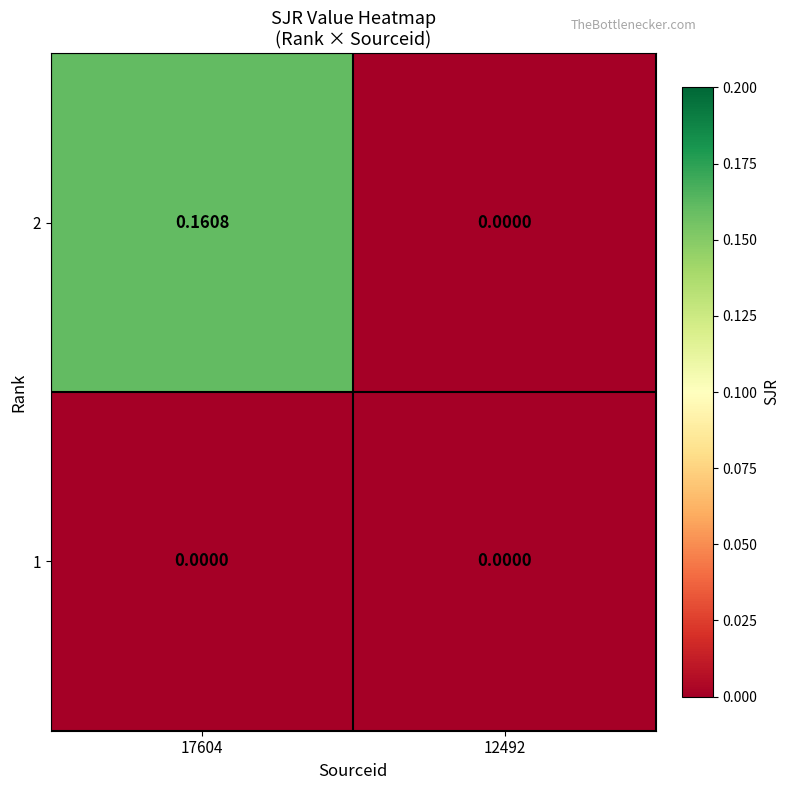

List the series in order of their overall mean, lowest first.

1, 2